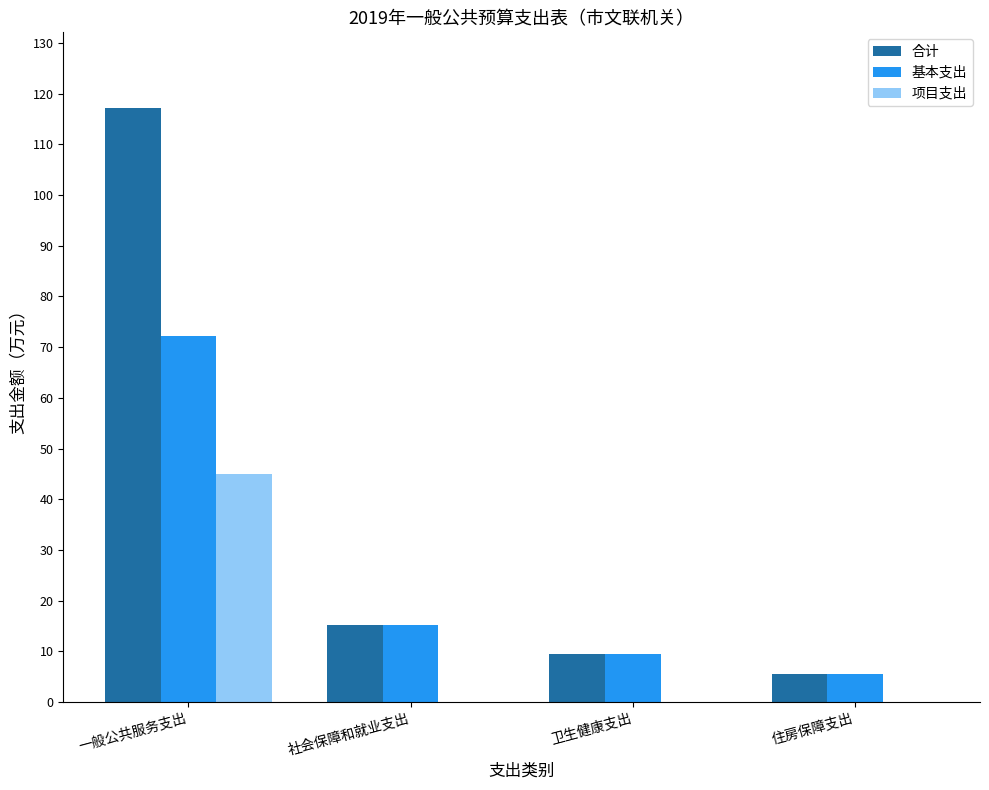

Which series has the widest spread of values?

合计